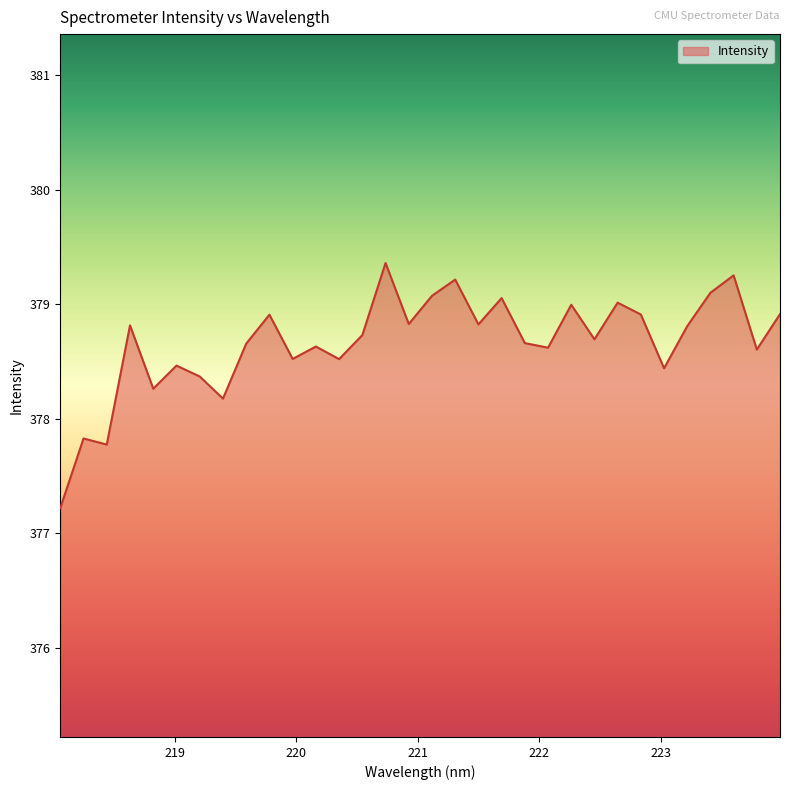

What is the difference between the maximum and minimum values?

2.1